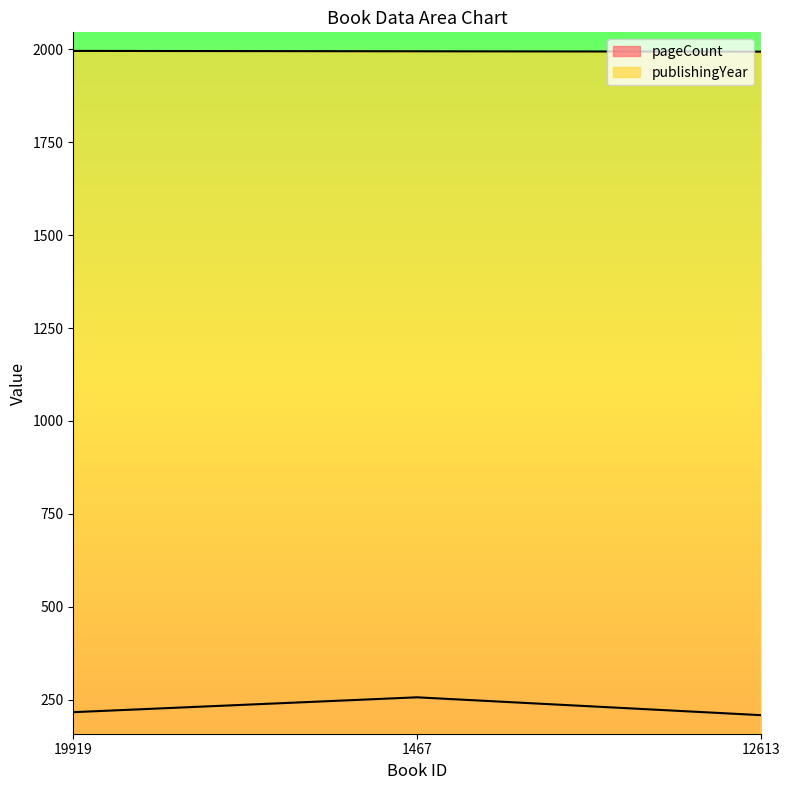

What is the sum of the publishingYear values at 1467 and 12613?

3989